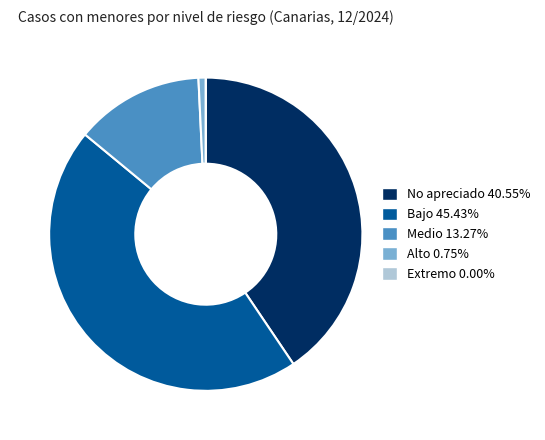

Between Alto and No apreciado, which is larger?

No apreciado